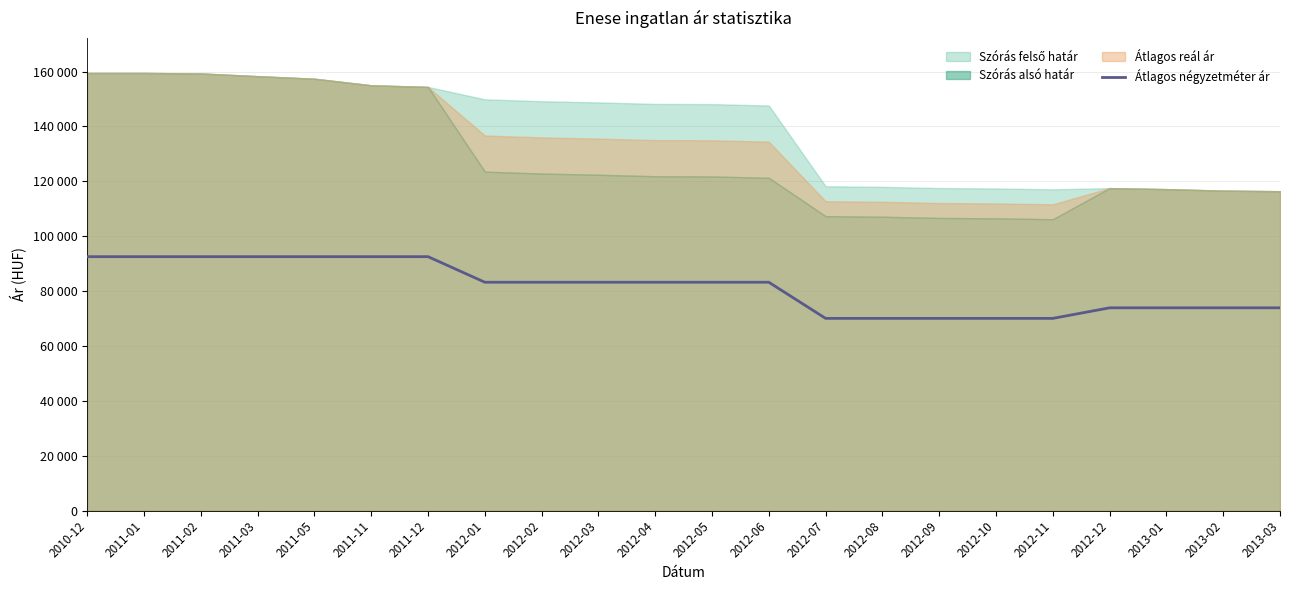

What is the sum of the values at 2011-02 and 2013-02?

166403